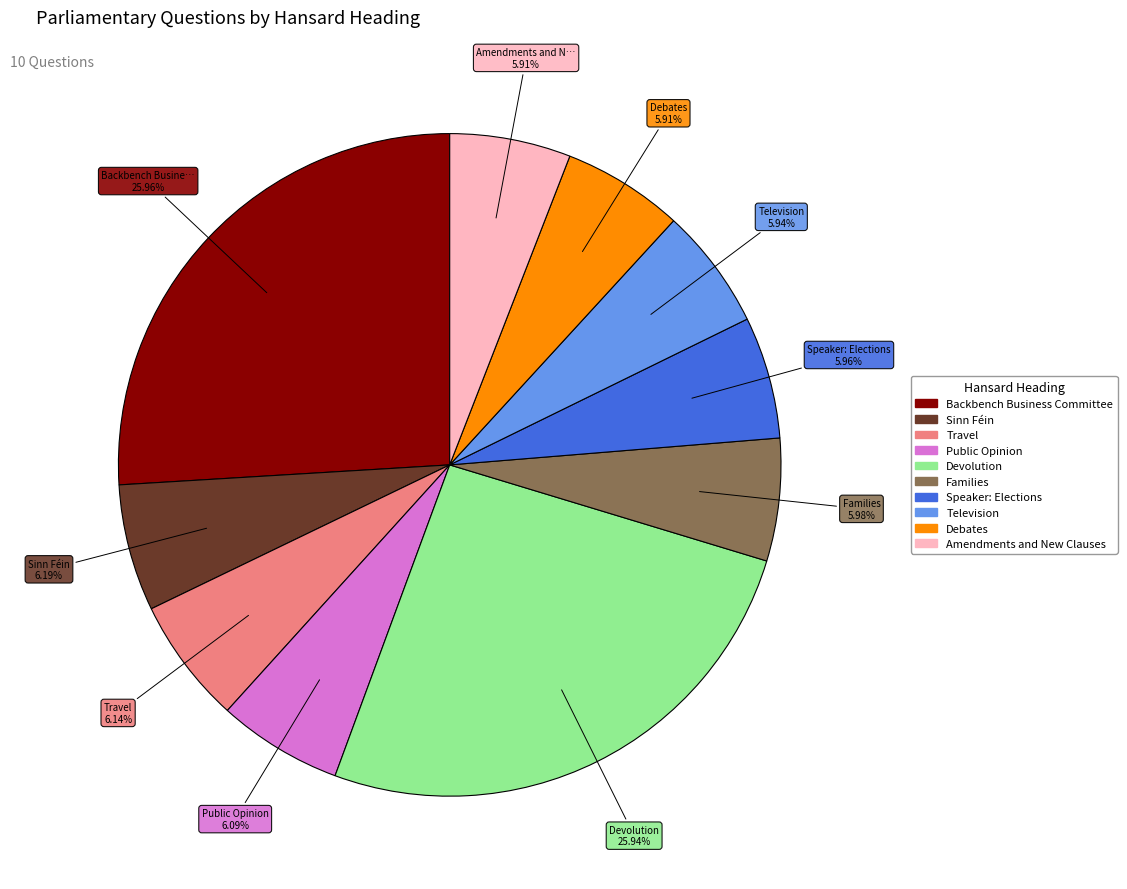

How many slices are in this pie chart?

10